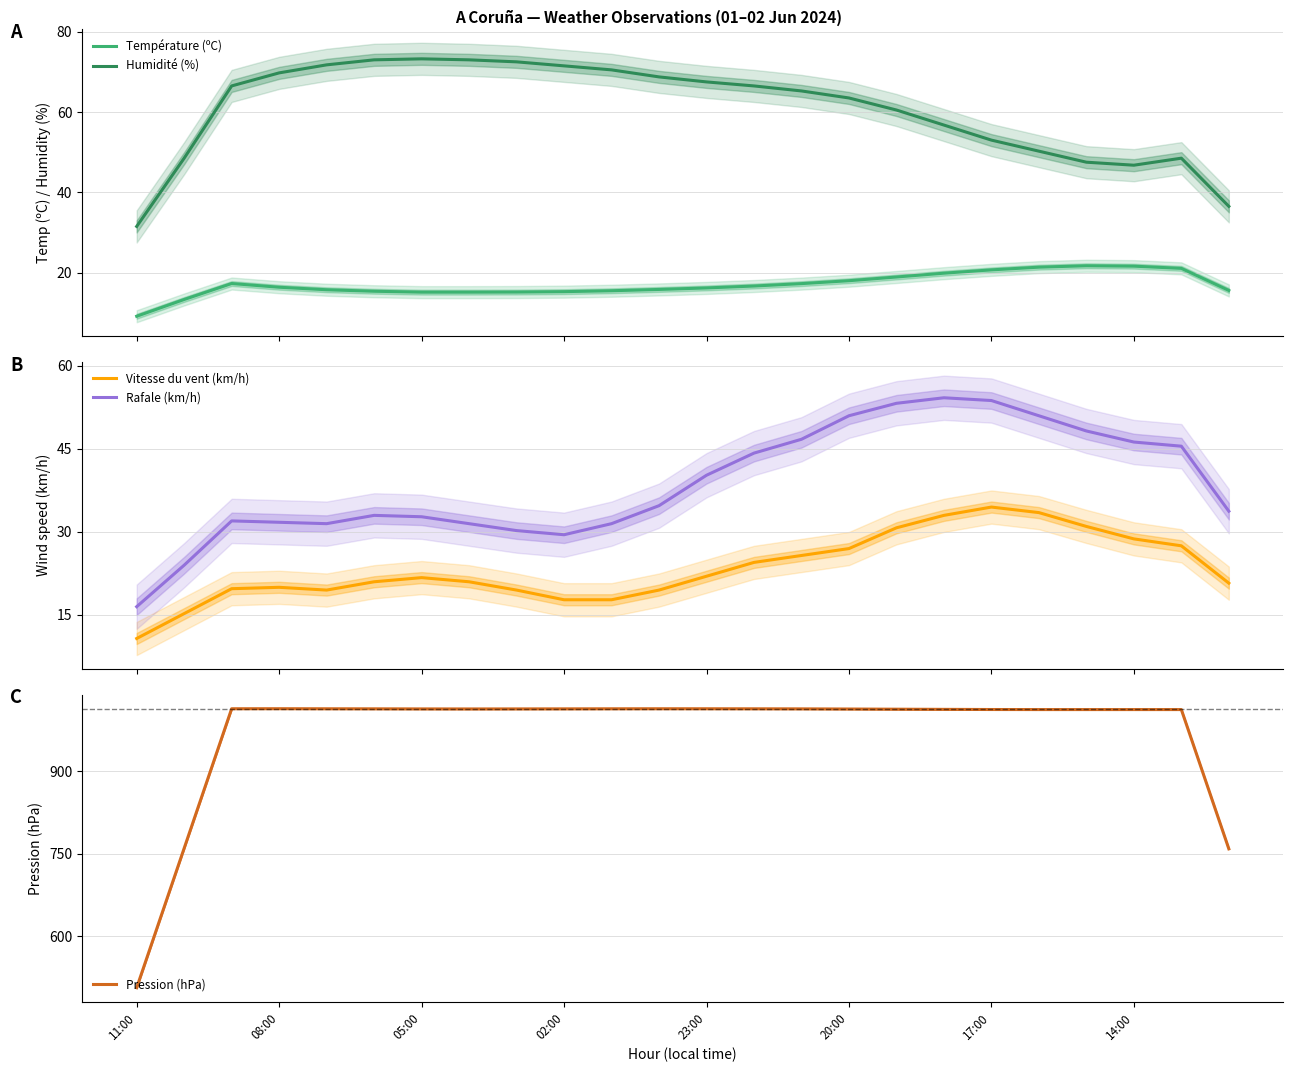

What is the highest value of the Température (ºC) series?

21.7